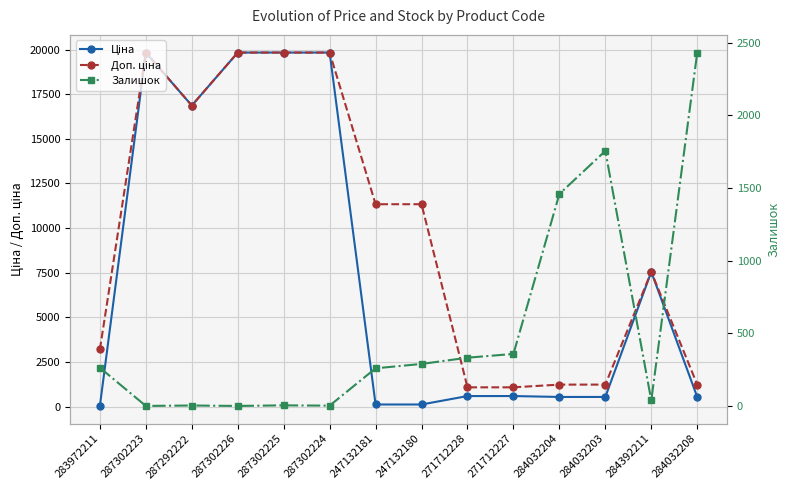

Rank the categories by Доп. ціна value from highest to lowest.

287302223, 287302226, 287302225, 287302224, 287292222, 247132181, 247132180, 284392211, 283972211, 284032204, 284032203, 284032208, 271712228, 271712227